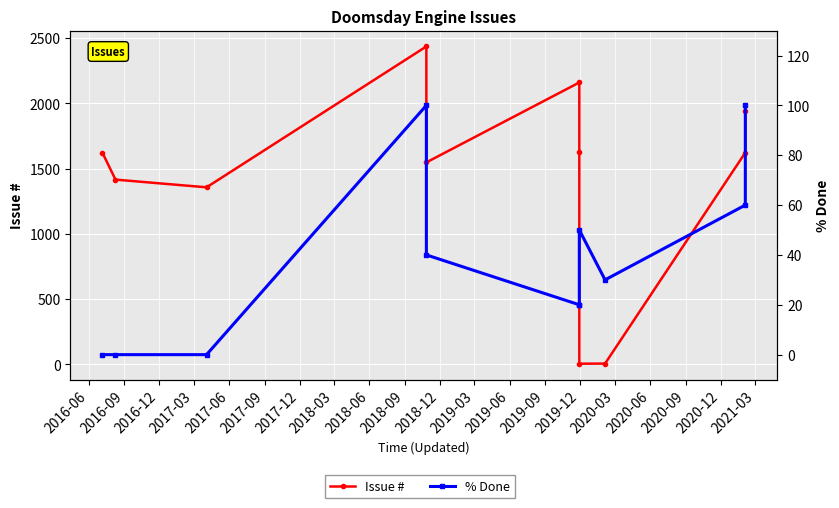

Rank the series by their average value, from highest to lowest.

Issue #, % Done